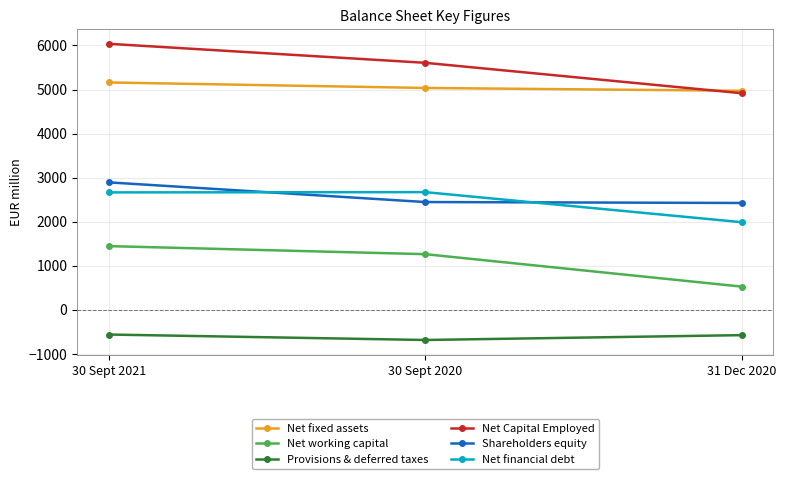

What is the maximum value for Provisions & deferred taxes?

-565